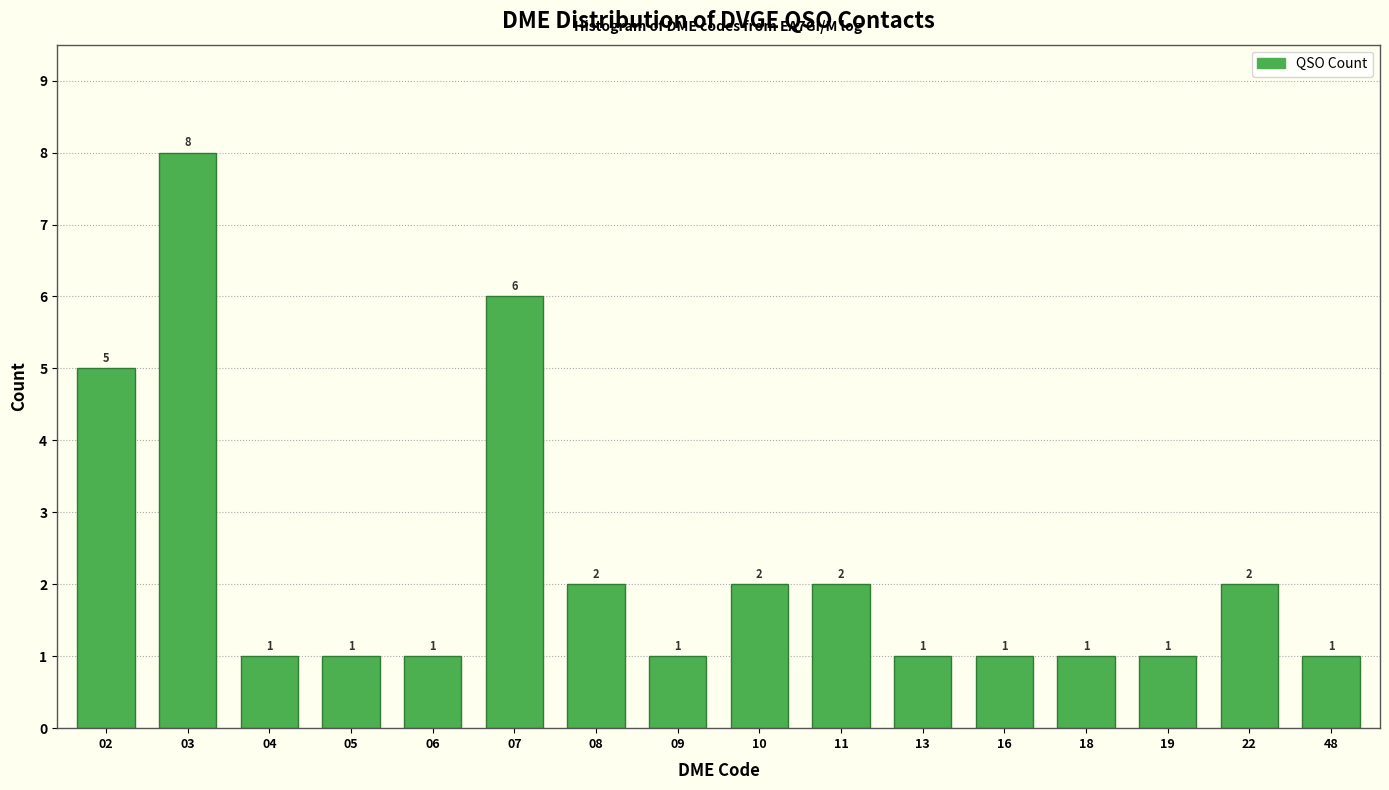

Reading left to right, list all the values displayed in this chart.

02=5	03=8	04=1	05=1	06=1	07=6	08=2	09=1	10=2	11=2	13=1	16=1	18=1	19=1	22=2	48=1